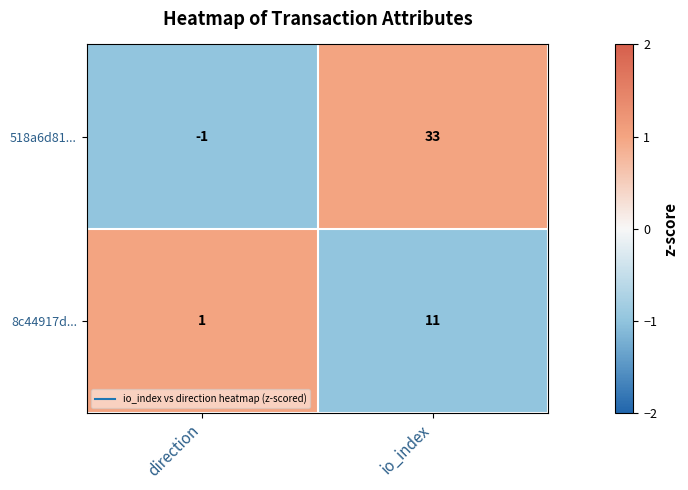

How many categories are shown in the chart?

2